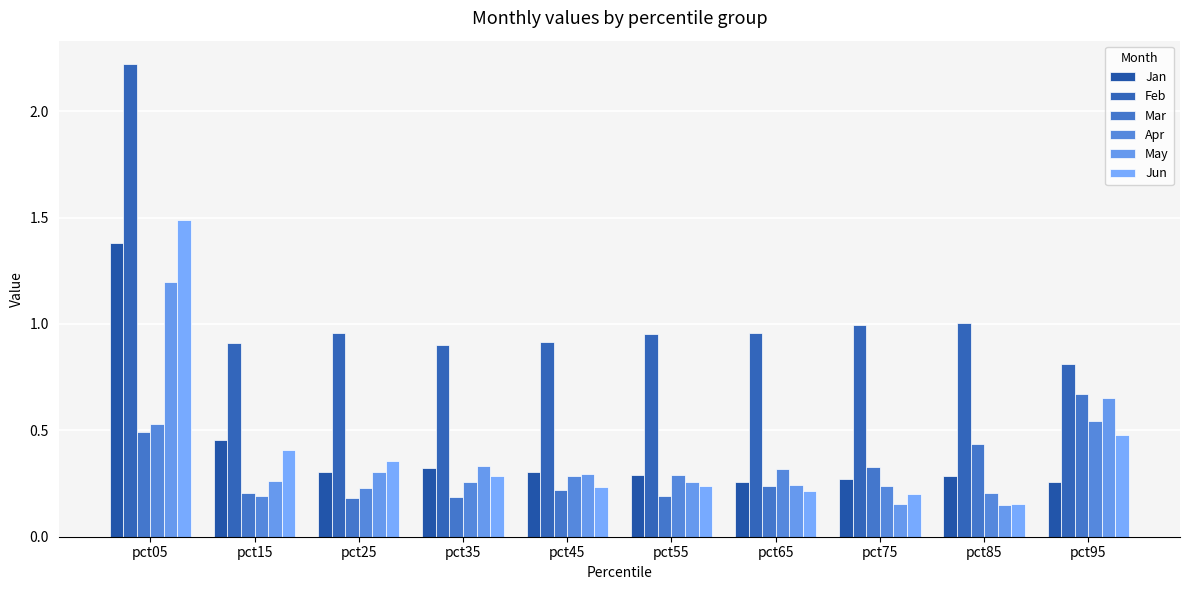

Which has a higher value, pct45 or pct85?

pct45